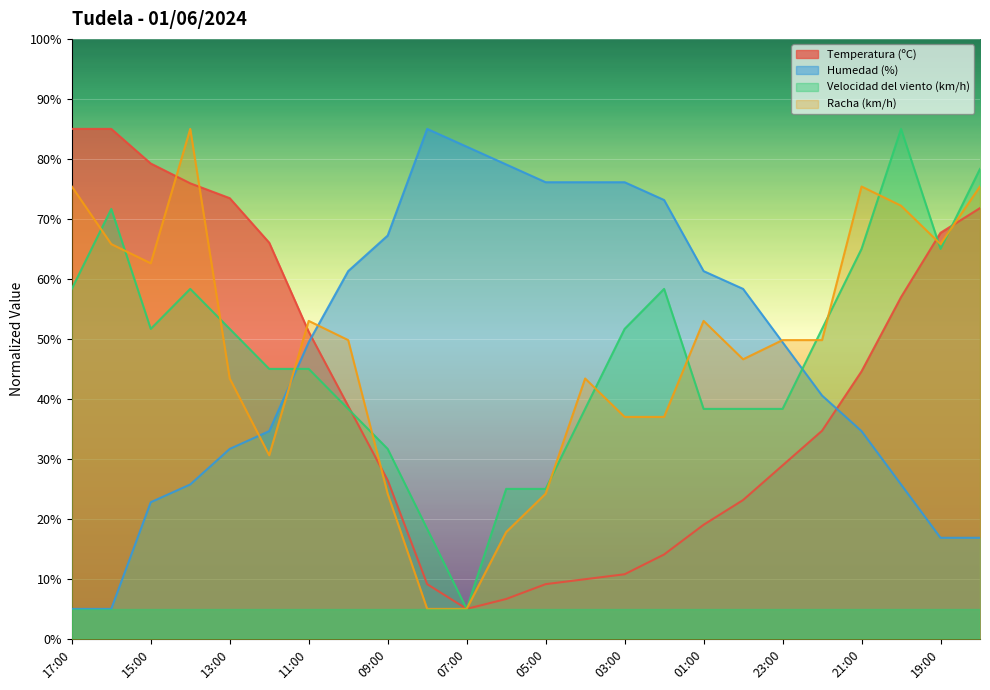

At which category does the chart reach its peak across all series?

08:00